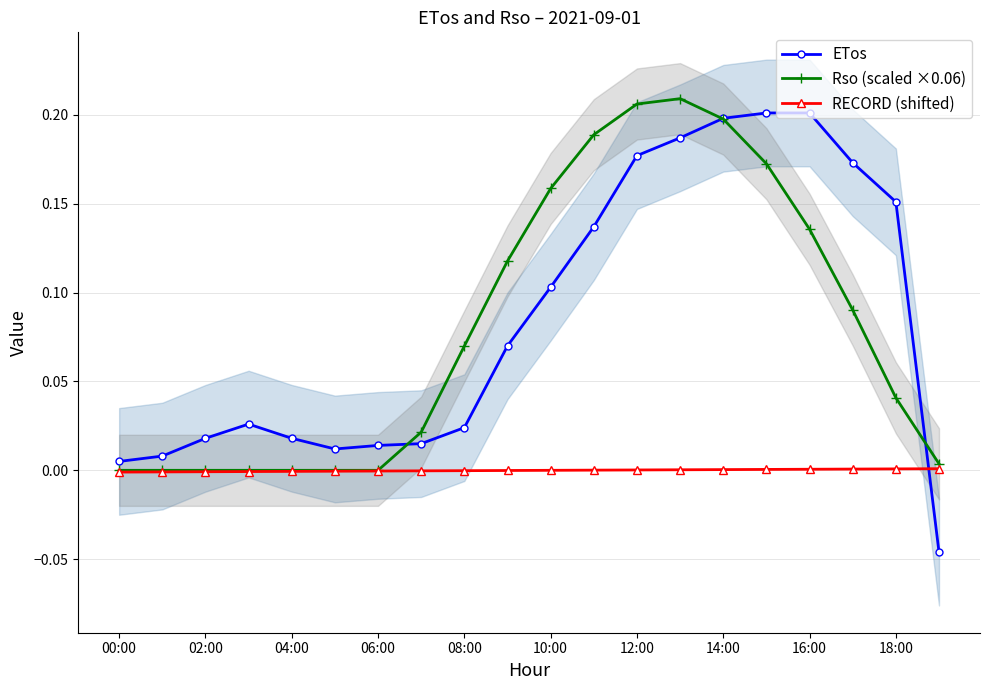

True or false: Rso (scaled ×0.06) has a value of 0.0 at 06:00.

True